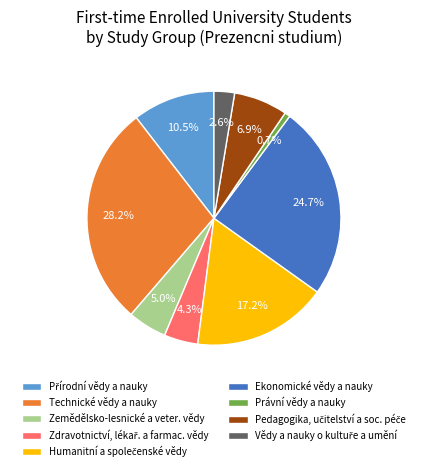

Which slice is the largest?

Technické vědy a nauky